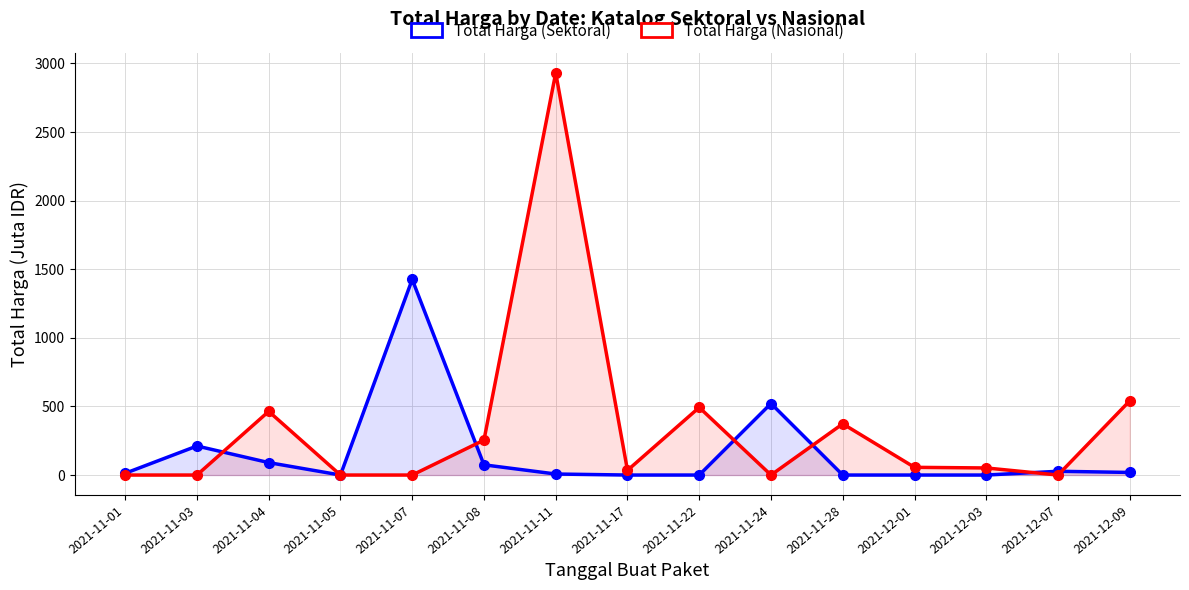

At how many categories does at least one series exceed 182?

9